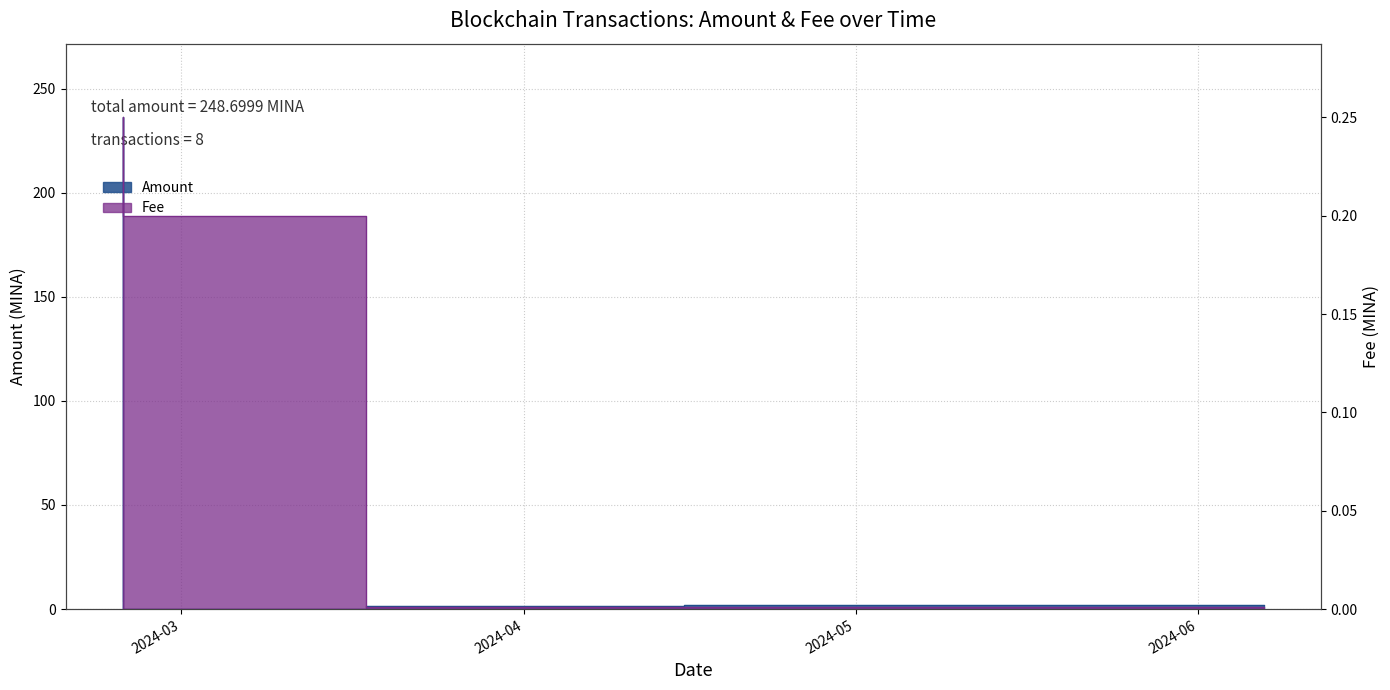

Which series has the largest total across all categories?

Amount